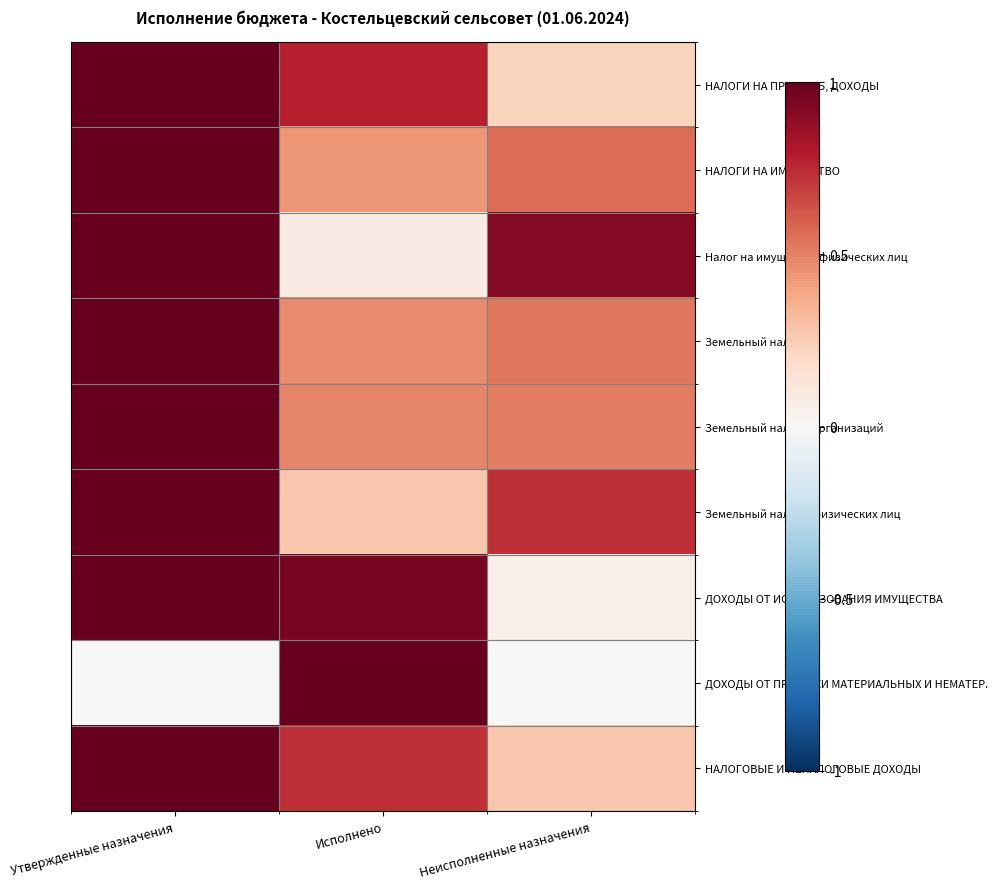

Reading right to left, list all the values displayed in this chart.

НАЛОГИ НА ПРИБЫЛЬ, ДОХОДЫ: Неисполненные назначения=0.2	Исполнено=0.8	Утвержденные назначения=1.0
НАЛОГИ НА ИМУЩЕСТВО: Неисполненные назначения=0.6	Исполнено=0.4	Утвержденные назначения=1.0
Налог на имущество физических лиц: Неисполненные назначения=0.9	Исполнено=0.1	Утвержденные назначения=1.0
Земельный налог: Неисполненные назначения=0.5	Исполнено=0.5	Утвержденные назначения=1.0
Земельный налог с организаций: Неисполненные назначения=0.5	Исполнено=0.5	Утвержденные назначения=1.0
Земельный налог с физических лиц: Неисполненные назначения=0.7	Исполнено=0.3	Утвержденные назначения=1.0
ДОХОДЫ ОТ ИСПОЛЬЗОВАНИЯ ИМУЩЕСТВА: Неисполненные назначения=0.1	Исполнено=0.9	Утвержденные назначения=1.0
ДОХОДЫ ОТ ПРОДАЖИ МАТЕРИАЛЬНЫХ И НЕМАТЕР.: Неисполненные назначения=0.0	Исполнено=1.0	Утвержденные назначения=0.0
НАЛОГОВЫЕ И НЕНАЛОГОВЫЕ ДОХОДЫ: Неисполненные назначения=0.3	Исполнено=0.7	Утвержденные назначения=1.0